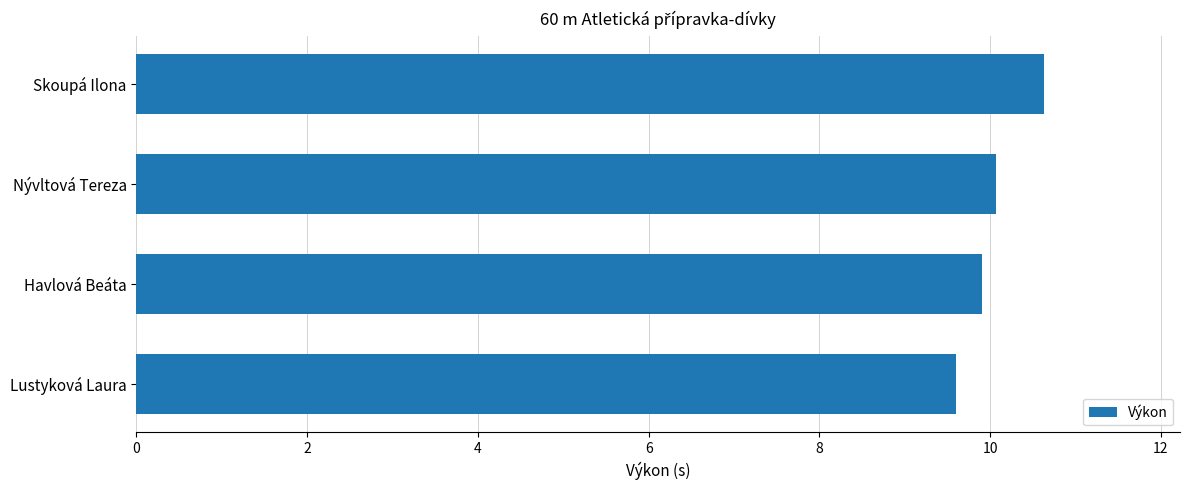

Rank the categories by value from highest to lowest.

Skoupá Ilona, Nývltová Tereza, Havlová Beáta, Lustyková Laura